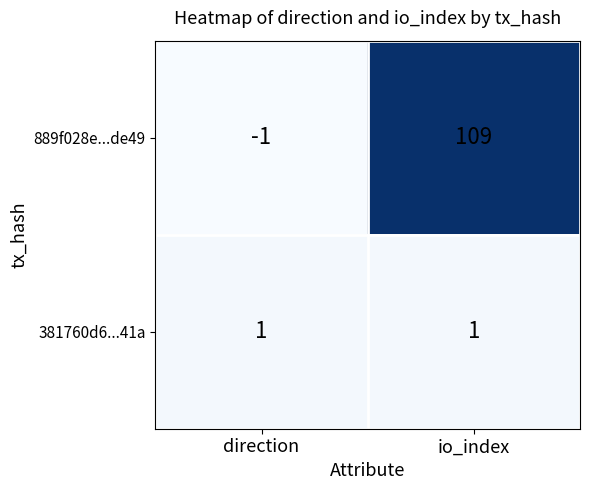

What is the difference between the maximum and minimum values in the 889f028e...de49 series?

110